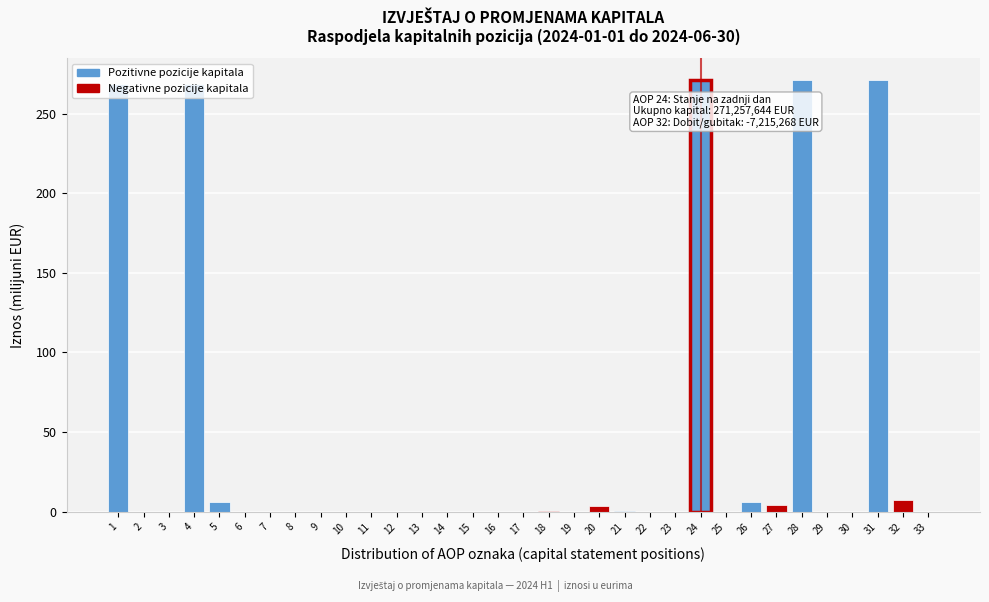

The chart shows a value of 271.3 at 28. True or false?

True